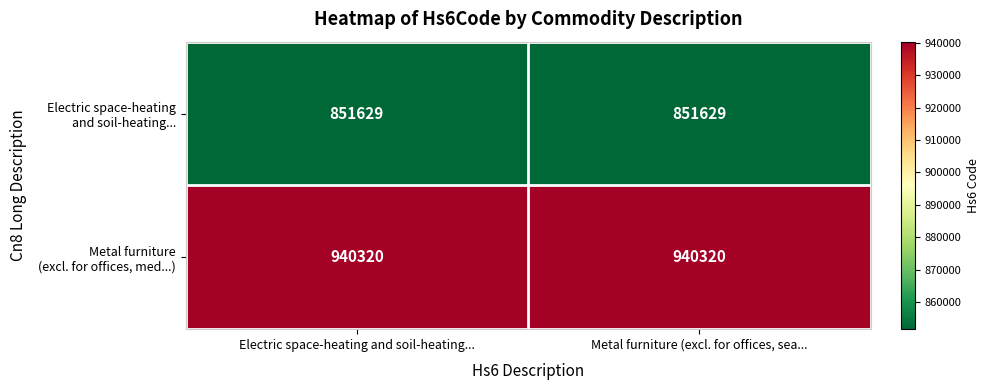

What is the total value across all series at Electric space-heating and soil-heating...?

1791949